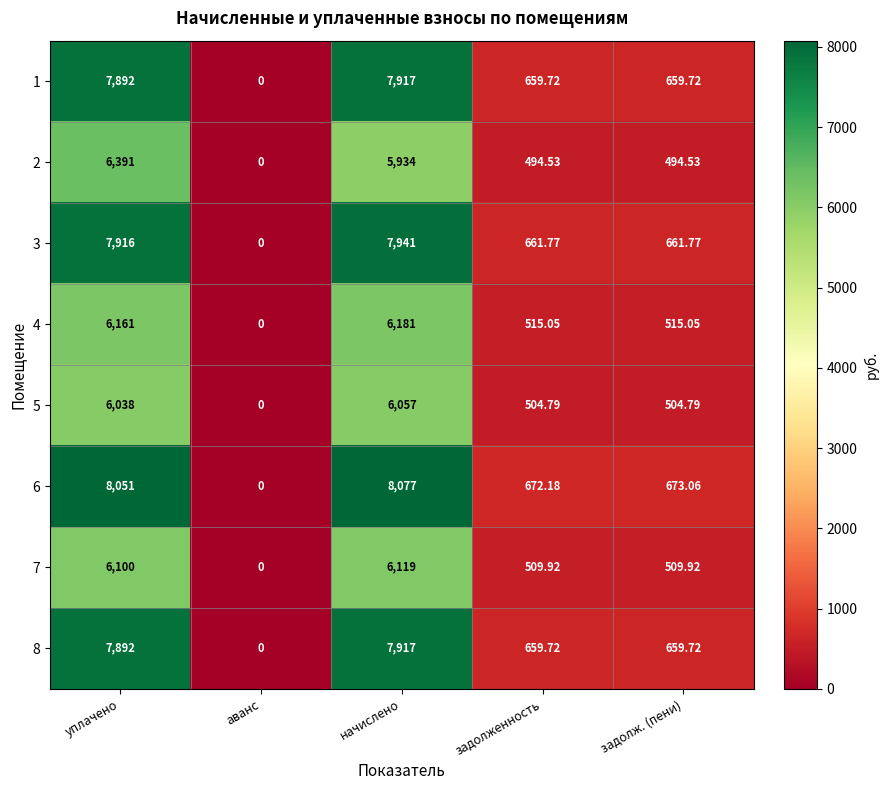

At which label does 1 first exceed 659?

уплачено